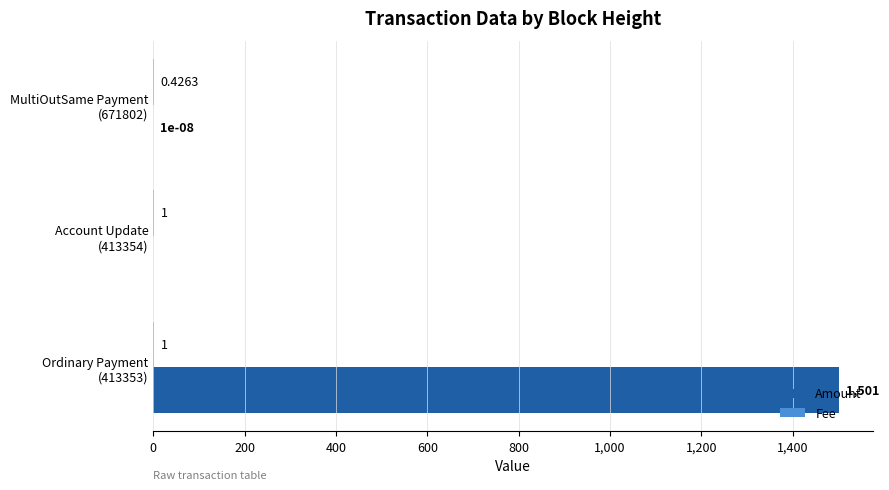

Which series has the largest total across all categories?

Amount